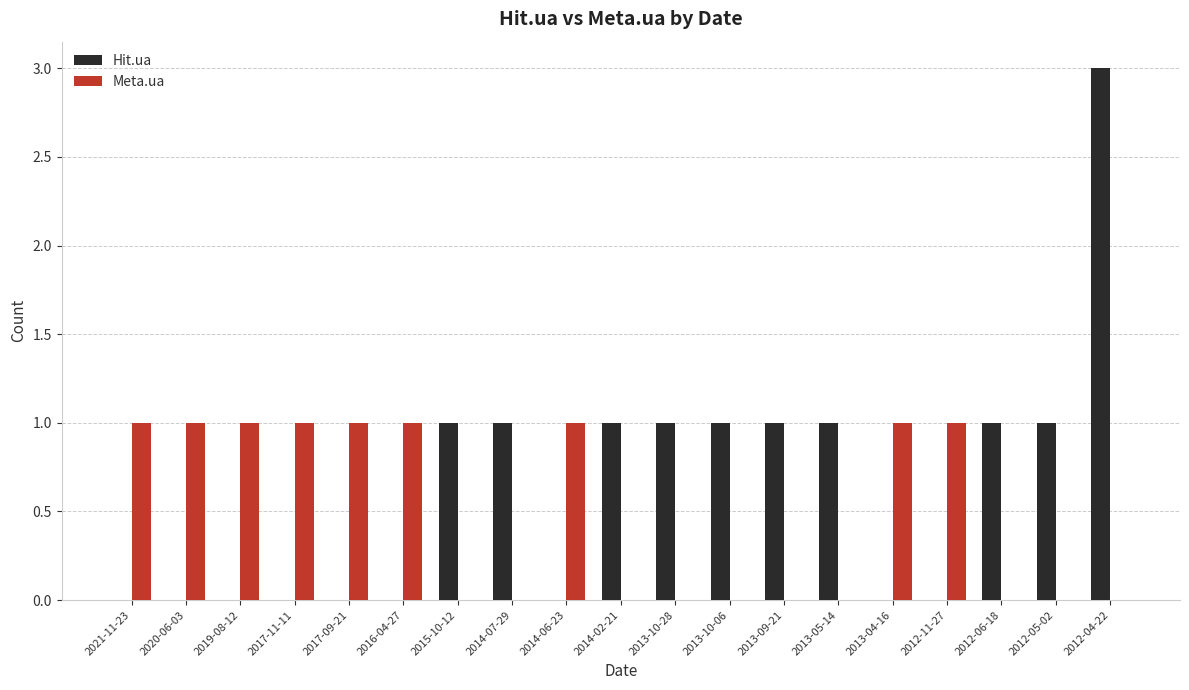

Count the number of data series in this chart.

2